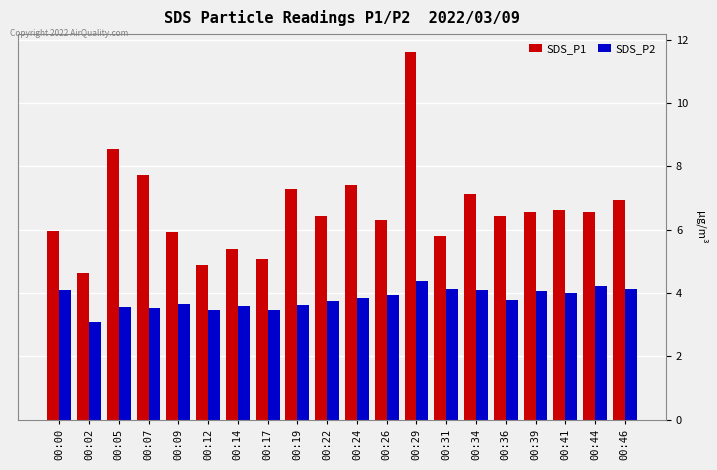

What is the approximate value of SDS_P1 at 00:09?

5.9